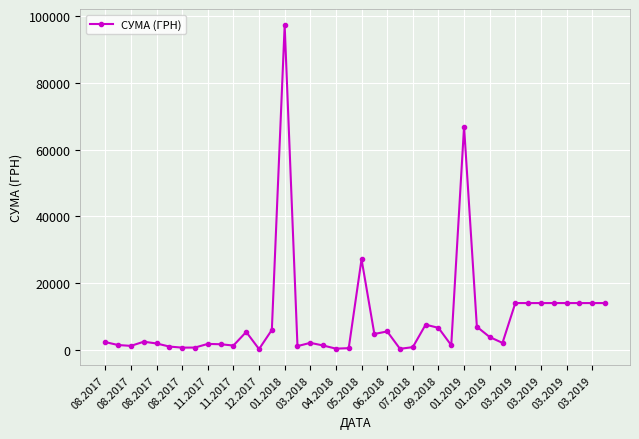

True or false: there are more than 1 points higher than both neighbors.

True